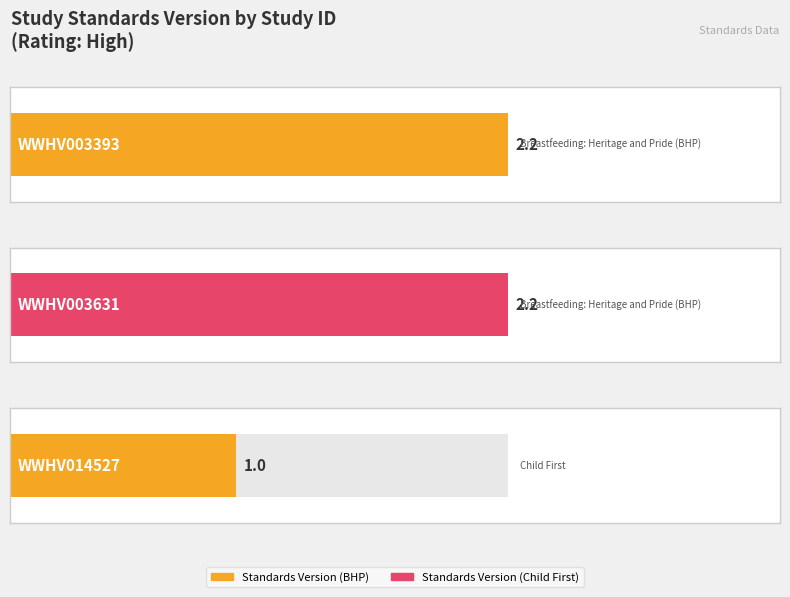

What is the sum of the values at WWHV003631 and WWHV003393?

4.4